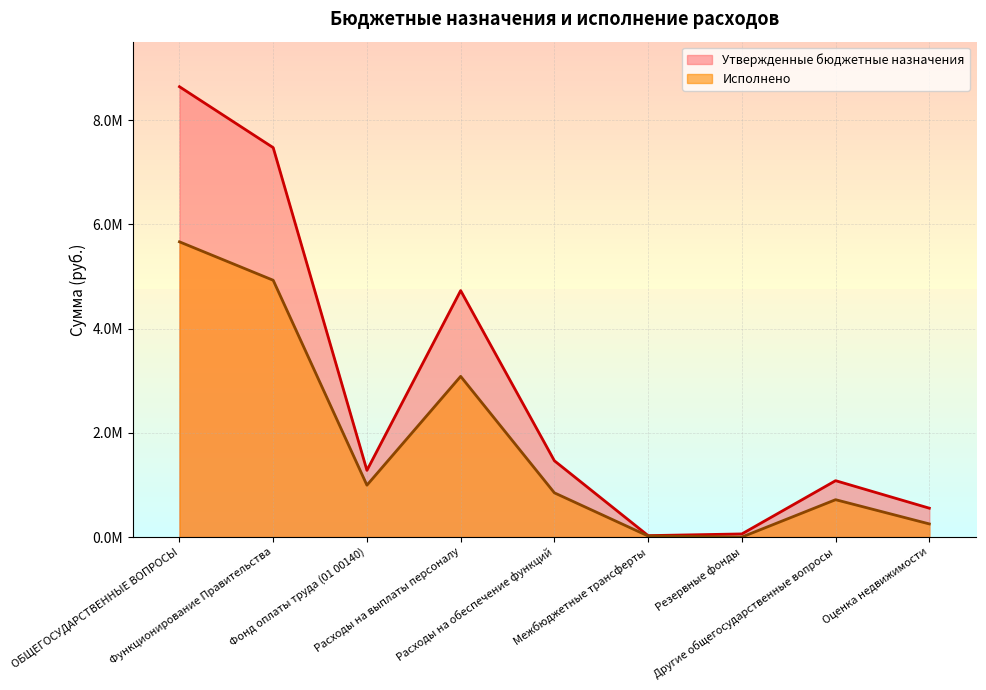

In Утвержденные бюджетные назначения, how many points are lower than both neighbors (excluding endpoints)?

2